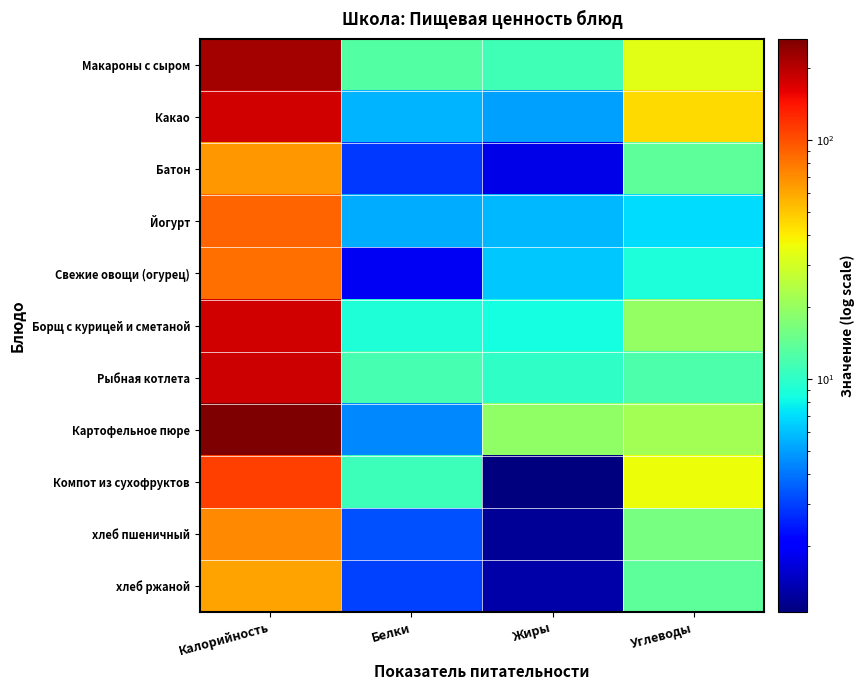

At which category does the chart reach its minimum across all series?

Жиры